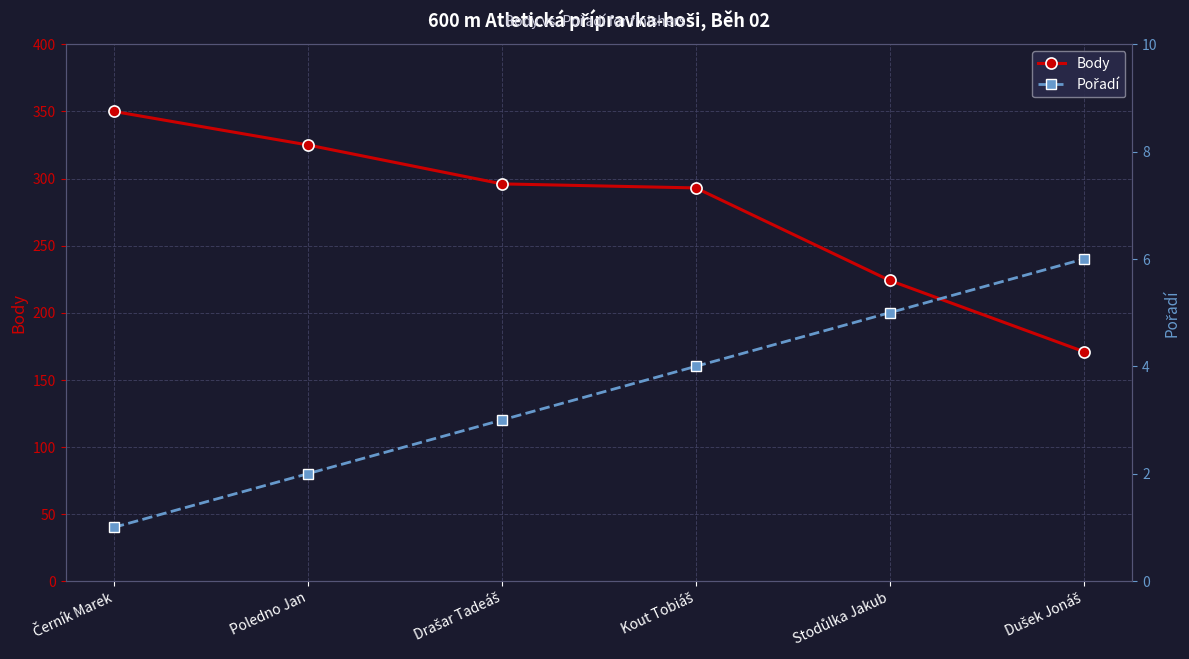

Between Poledno Jan and Dušek Jonáš, which series saw the biggest shift?

Body